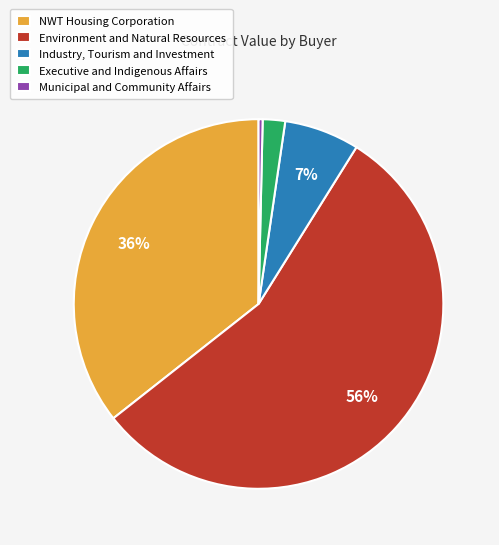

Does Industry, Tourism and Investment represent more than half of the total?

No